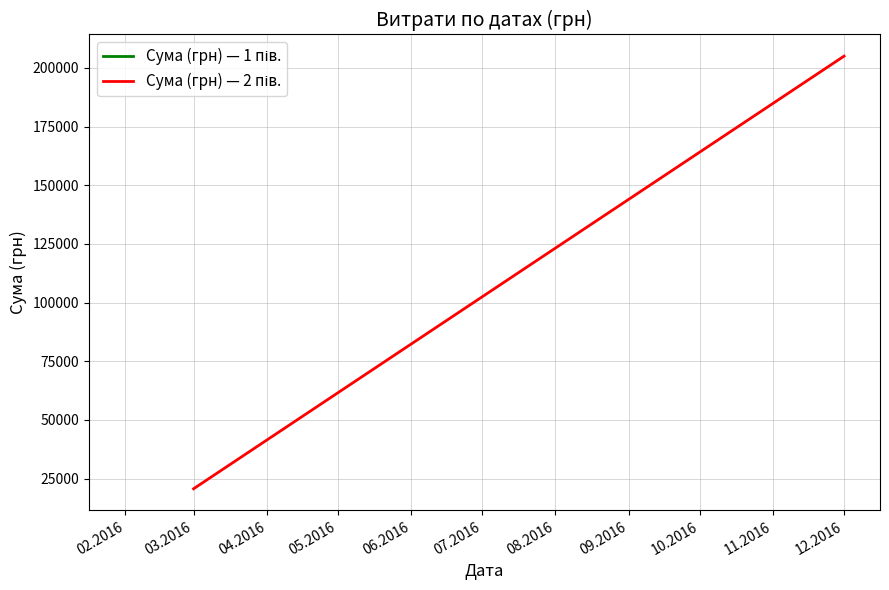

What is the difference between the maximum and minimum values?

184371.1